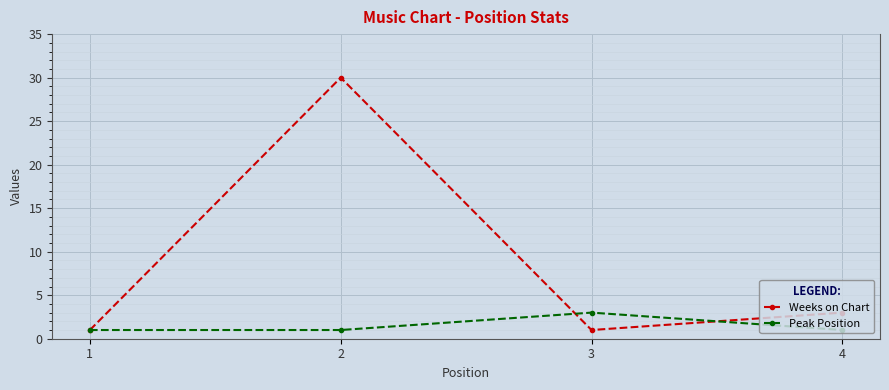

At which label does Weeks on Chart reach its peak?

2